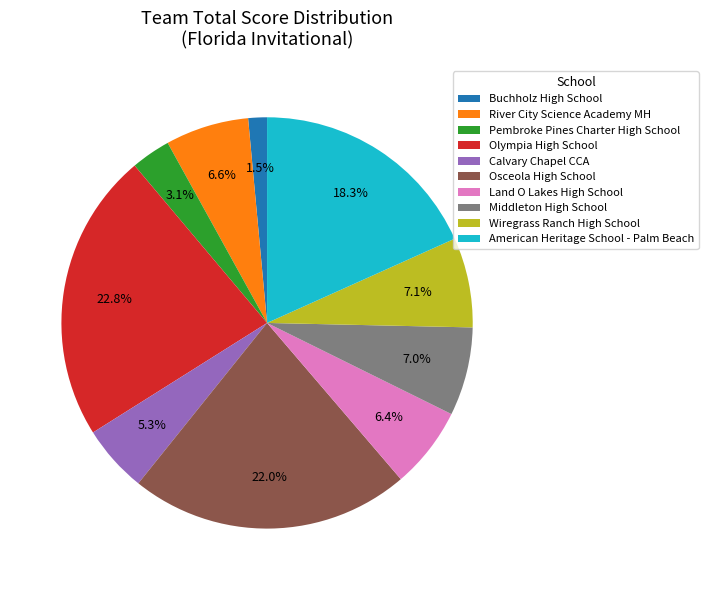

Which slice is the smallest?

Buchholz High School